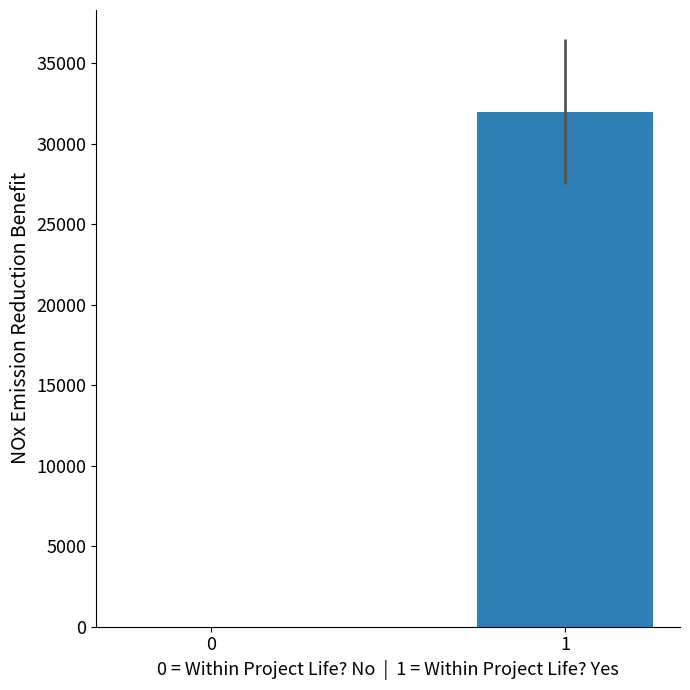

Reading left to right, transcribe all the data shown in this chart.

0.0	31979.9